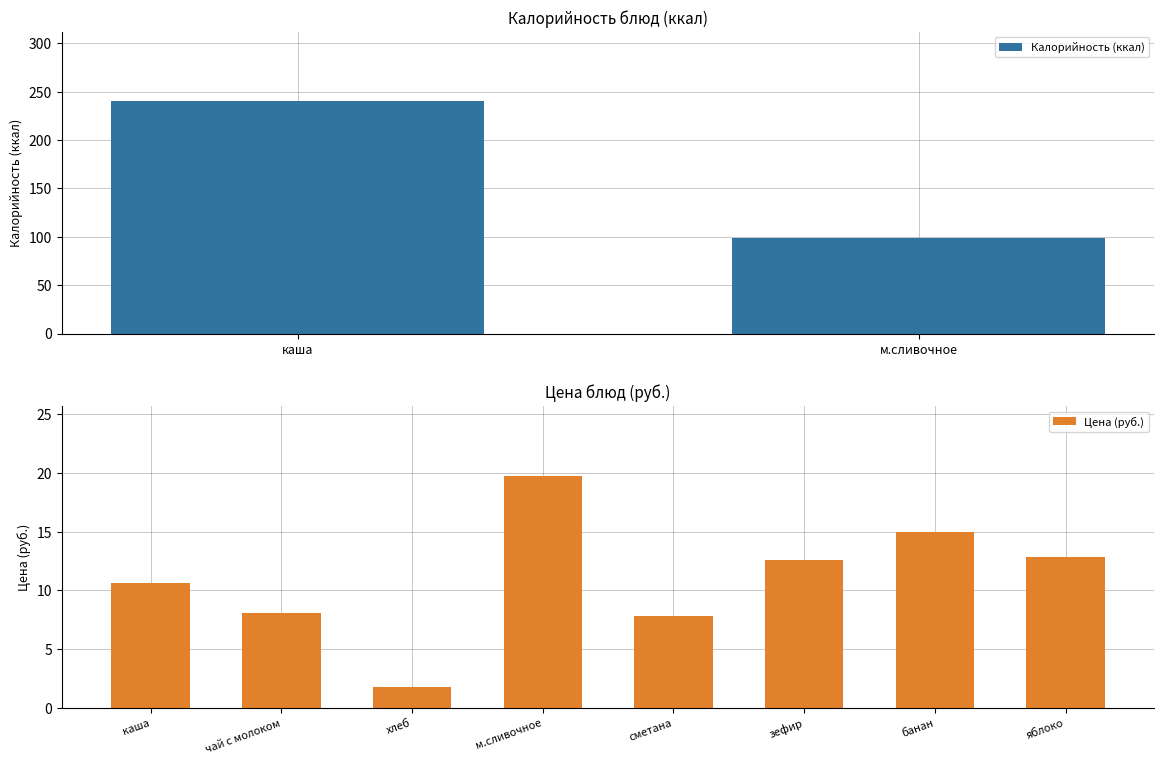

How many values are below 12?

4